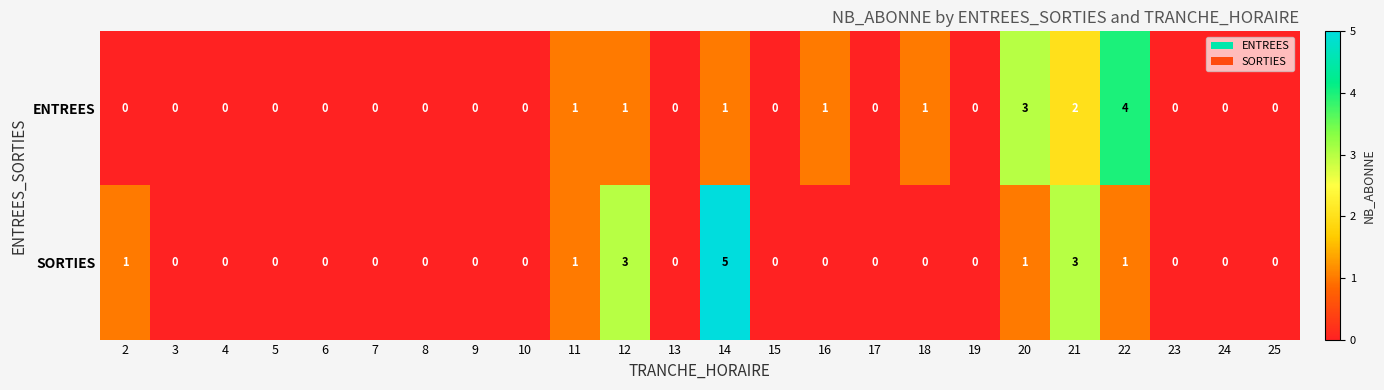

How many ENTREES values are between 0 and 1?

21